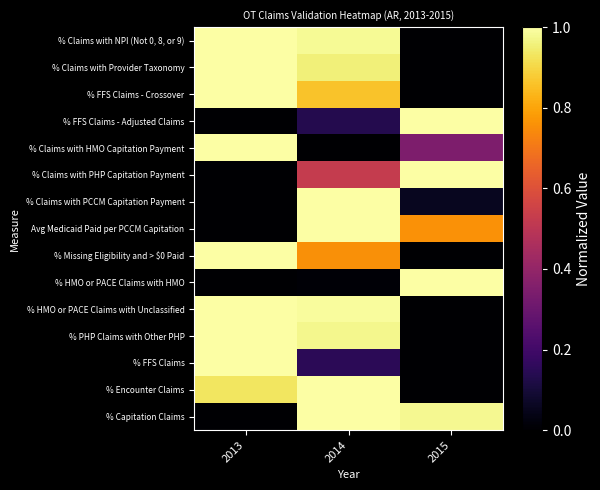

What is the greatest value displayed?

1.0